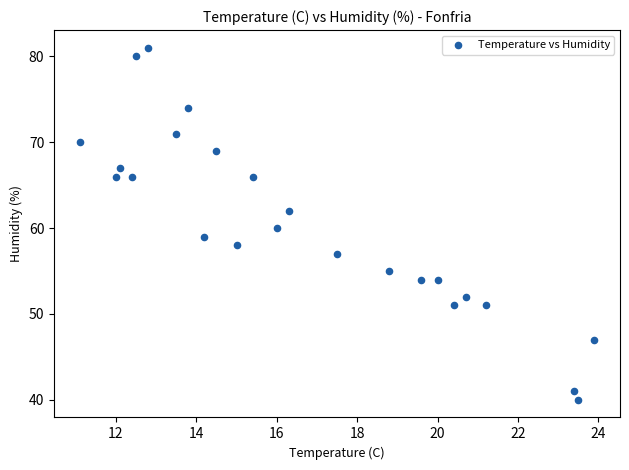

What is the range of Y values (max minus min)?

41